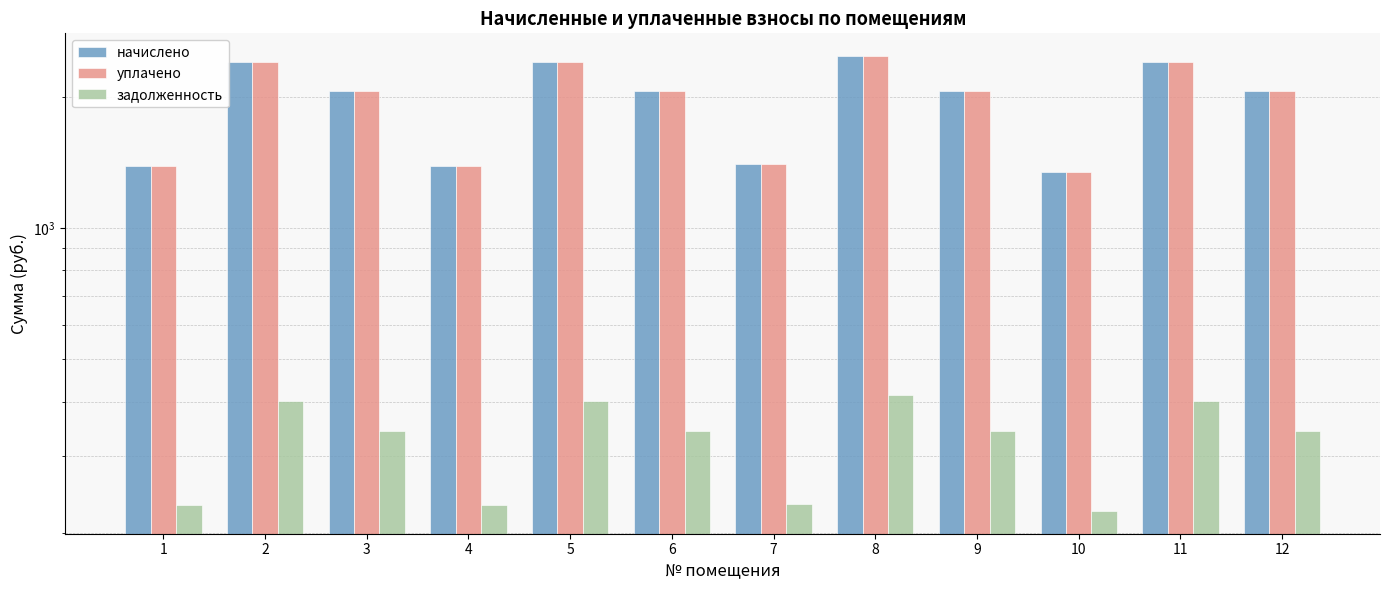

Between 8 and 10, which series saw the biggest shift?

начислено